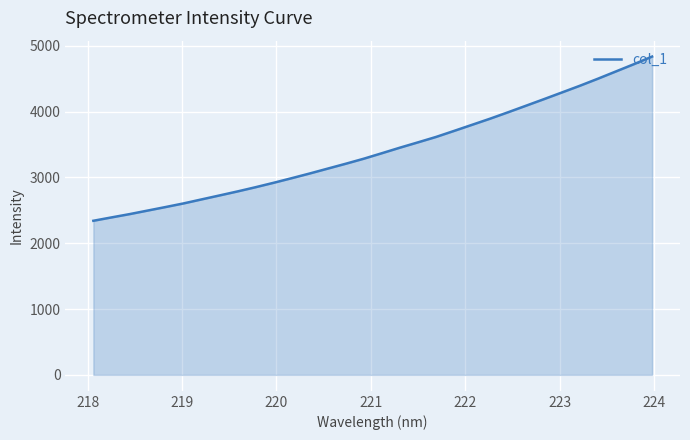

What is the greatest value displayed?

4834.1